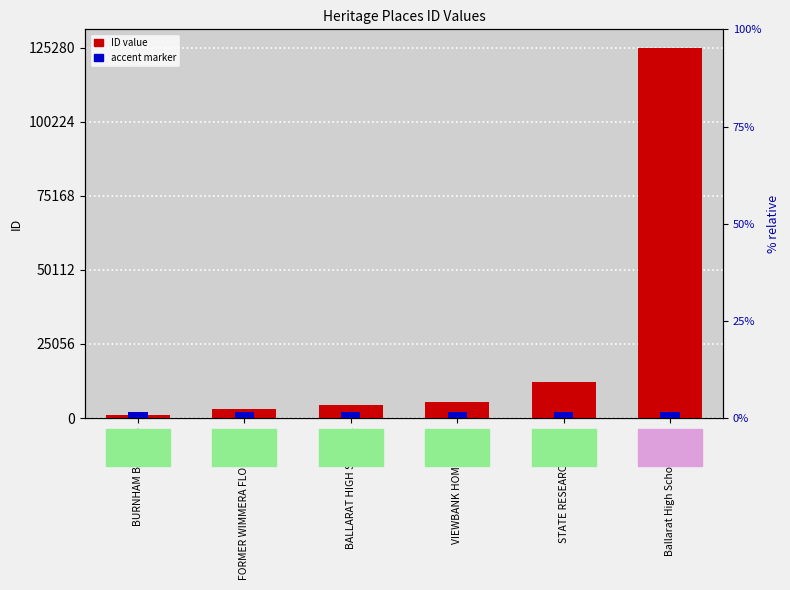

What is the greatest value displayed?

125280.0